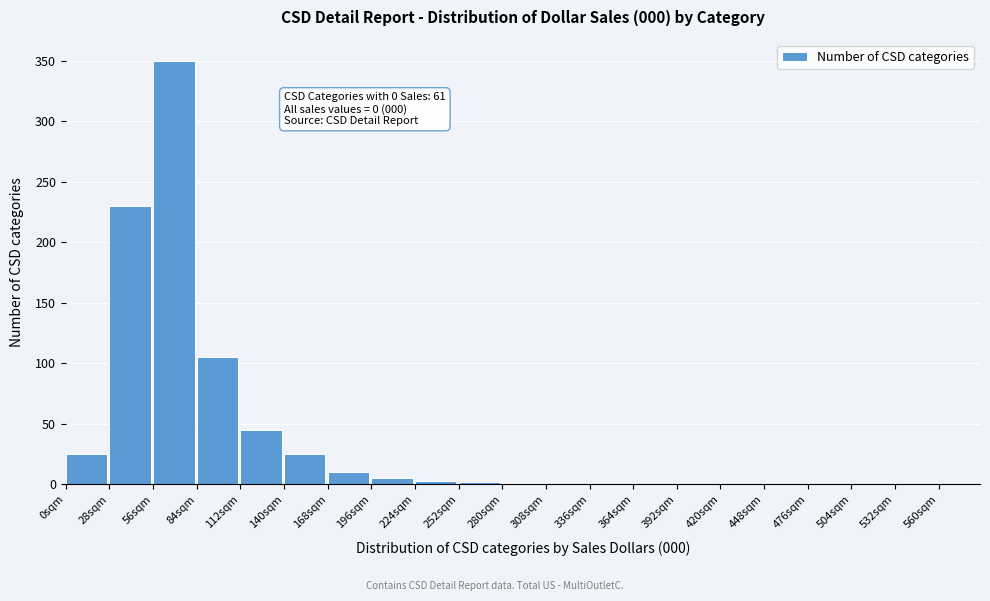

Which has a higher value, 392sqm or 28sqm?

28sqm